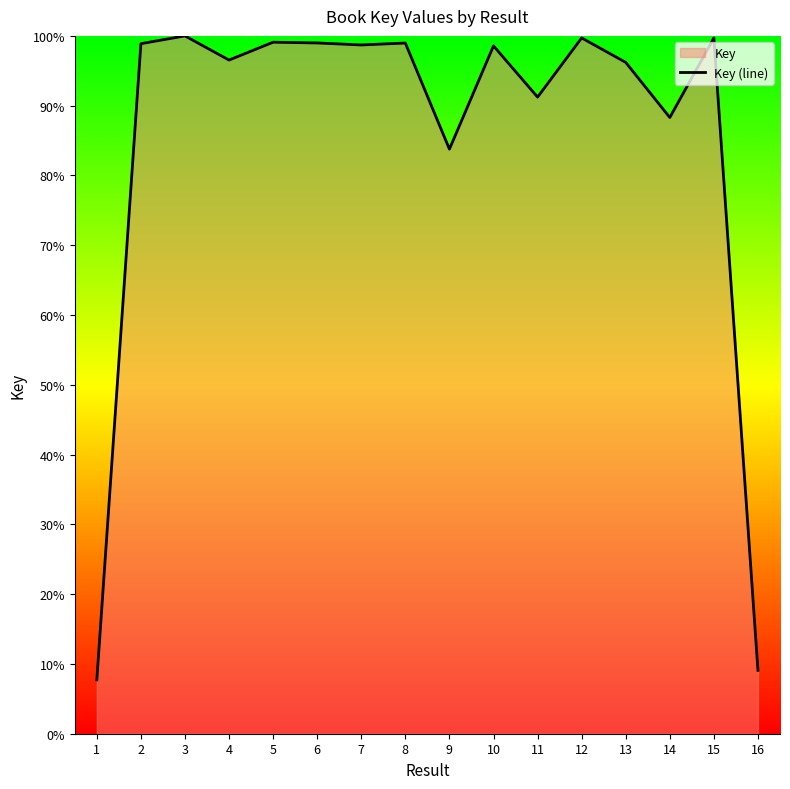

Where is the data nearest to the value 53?

9